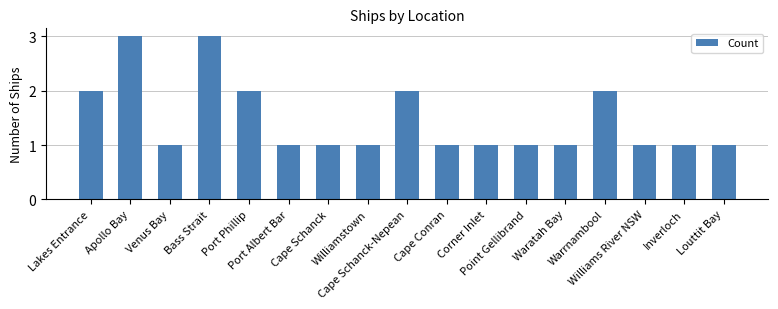

Reading left to right, extract all data points from this chart.

Lakes Entrance=2	Apollo Bay=3	Venus Bay=1	Bass Strait=3	Port Phillip=2	Port Albert Bar=1	Cape Schanck=1	Williamstown=1	Cape Schanck-Nepean=2	Cape Conran=1	Corner Inlet=1	Point Gellibrand=1	Waratah Bay=1	Warrnambool=2	Williams River NSW=1	Inverloch=1	Louttit Bay=1